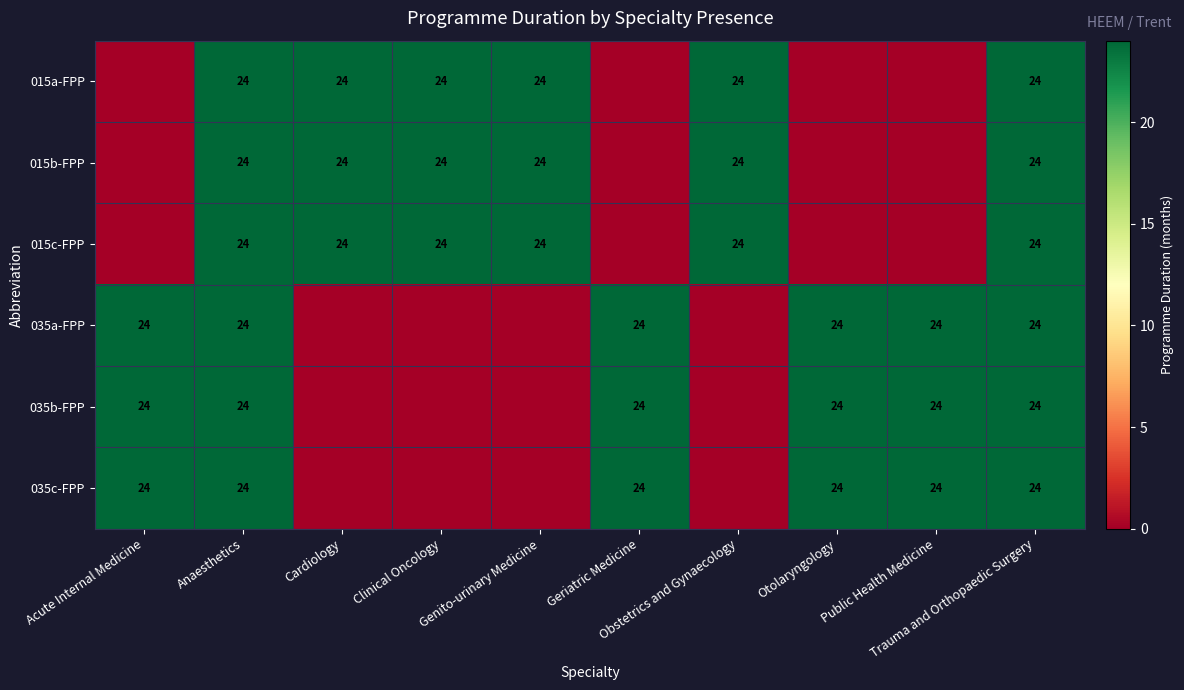

Which category has the lowest value in the 015c-FPP series?

Acute Internal Medicine